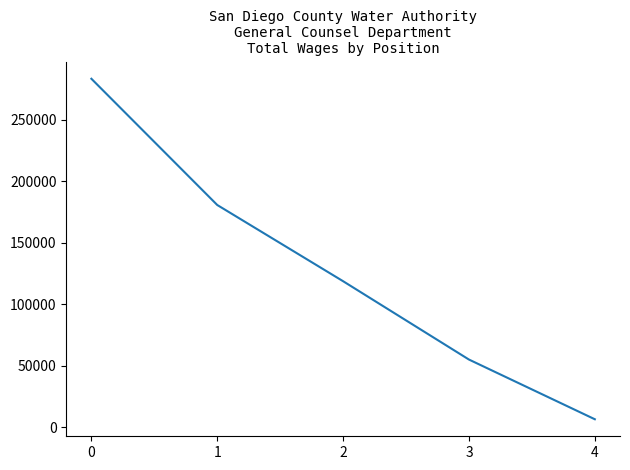

Reading left to right, list all the values displayed in this chart.

283268	180664	118720	55046	6531